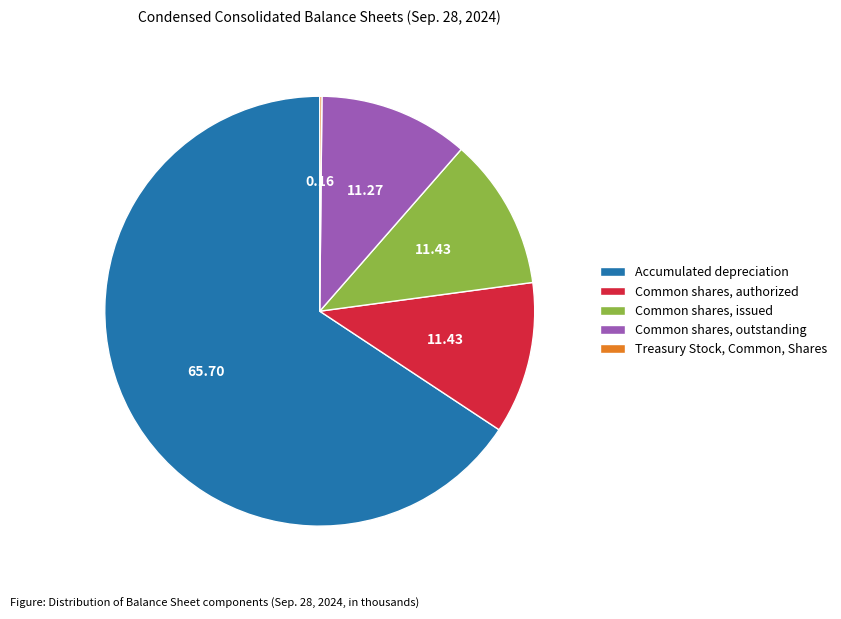

What is the largest slice in the pie chart?

Accumulated depreciation